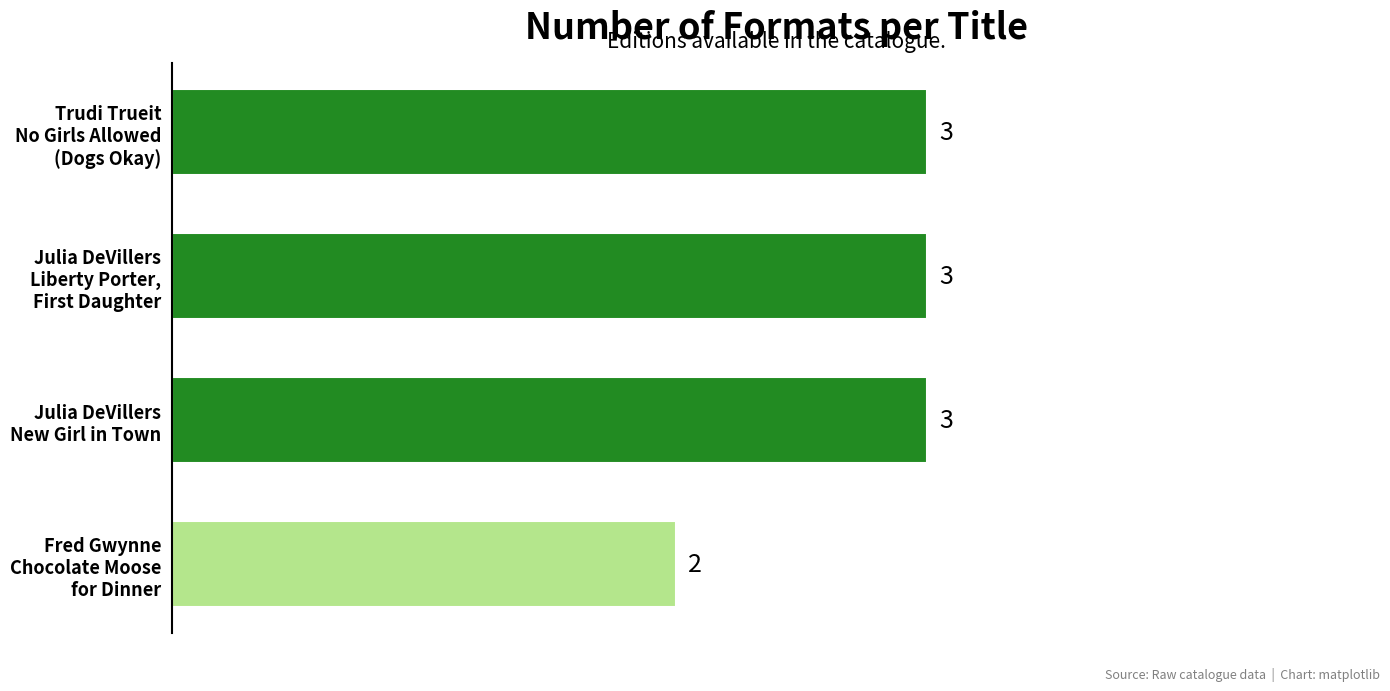

What is the sum of all values?

11